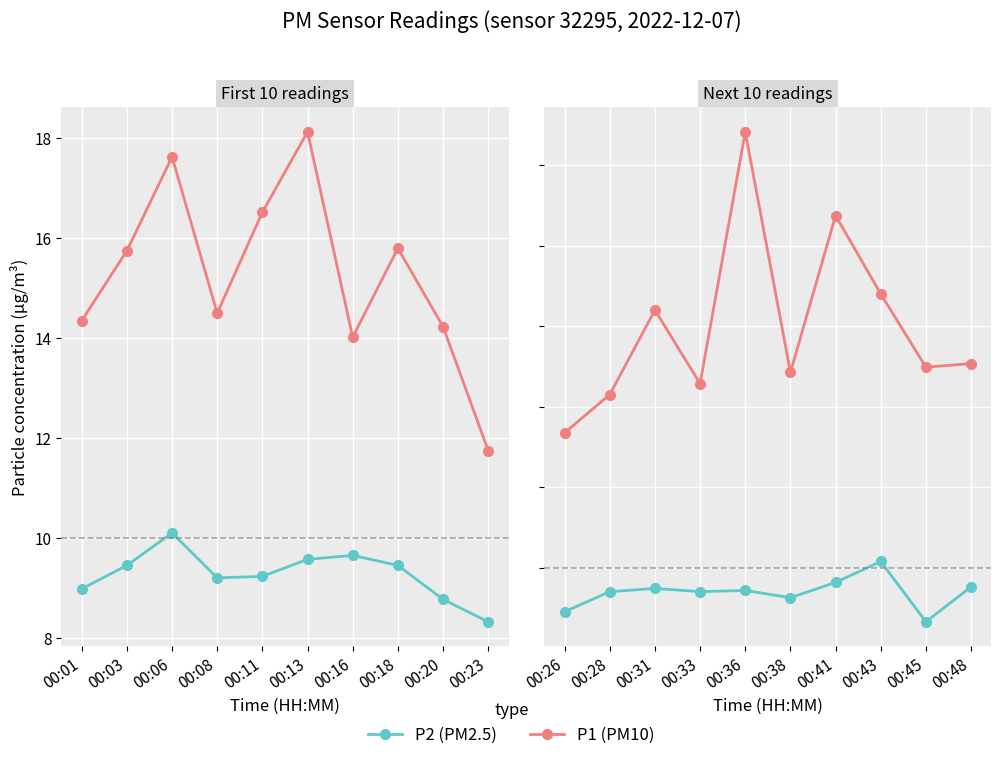

Where is the first local maximum for P2 (PM2.5)?

00:31